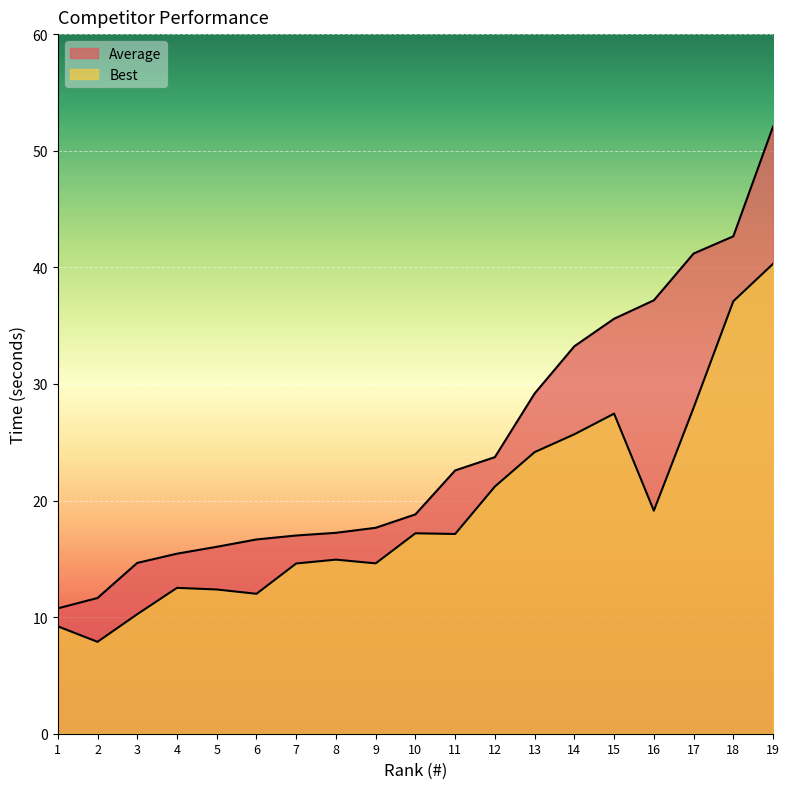

How many lines are shown in the chart?

2